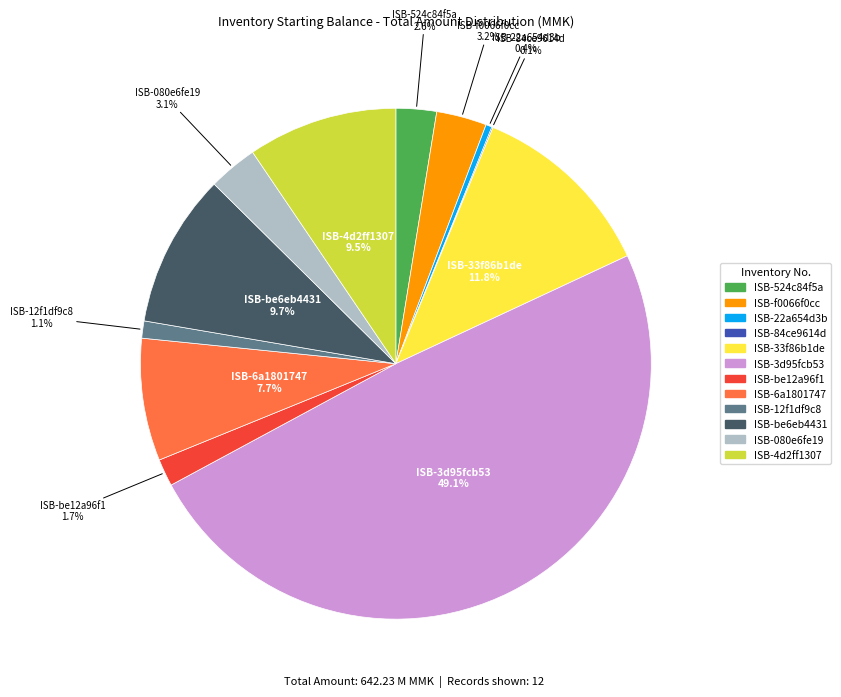

What percentage is the ISB-12f1df9c8 slice, to the nearest percent?

1%